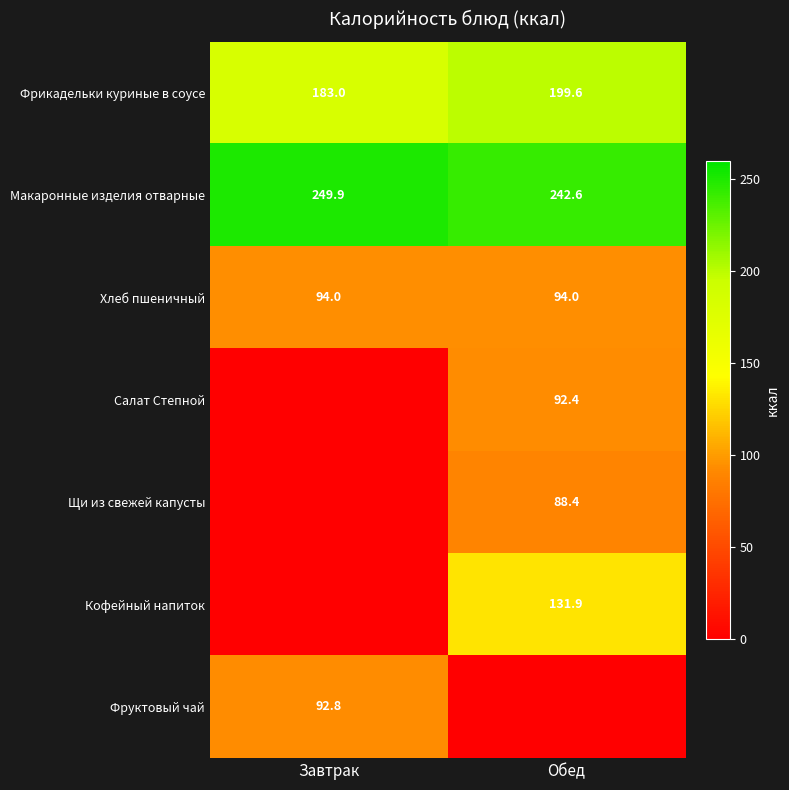

Where does the Фрикадельки куриные в соусе series first go above 199?

Обед